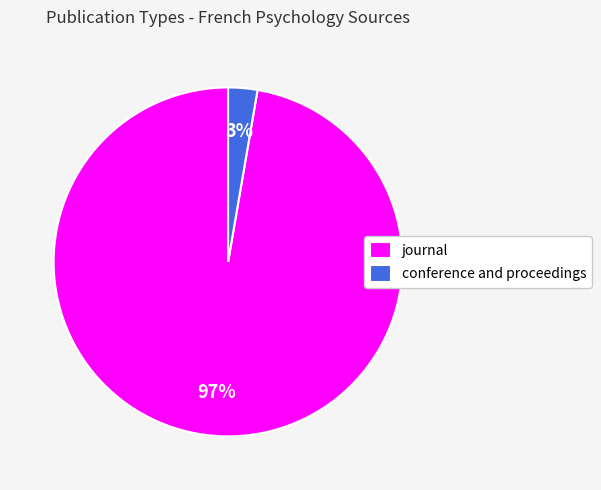

How many segments does this pie chart have?

2